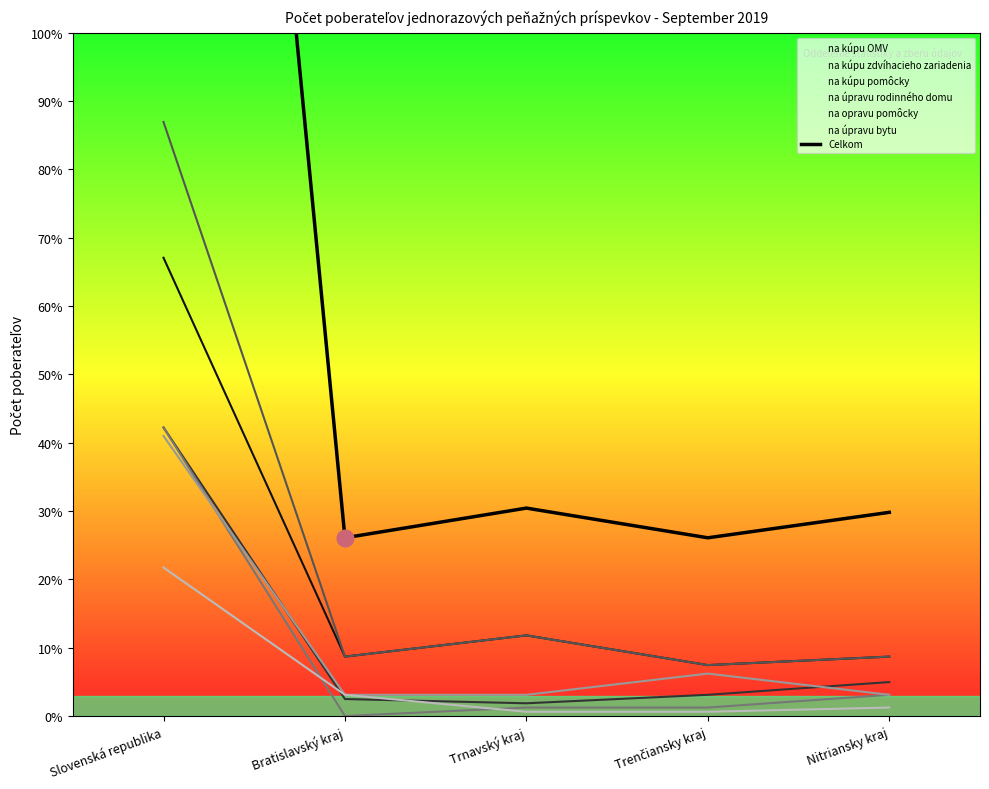

What is the ratio of the value at Slovenská republika to the value at Nitriansky kraj?

10.1